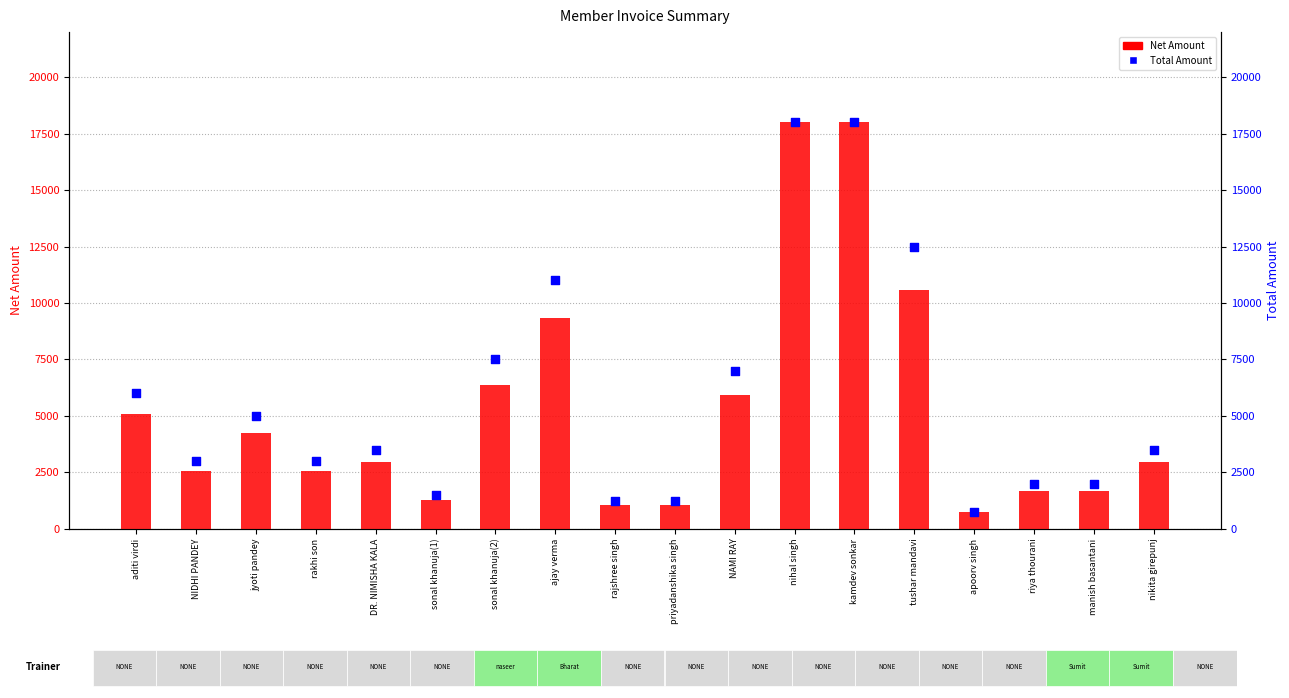

Which series reaches the maximum Y coordinate?

Net Amount